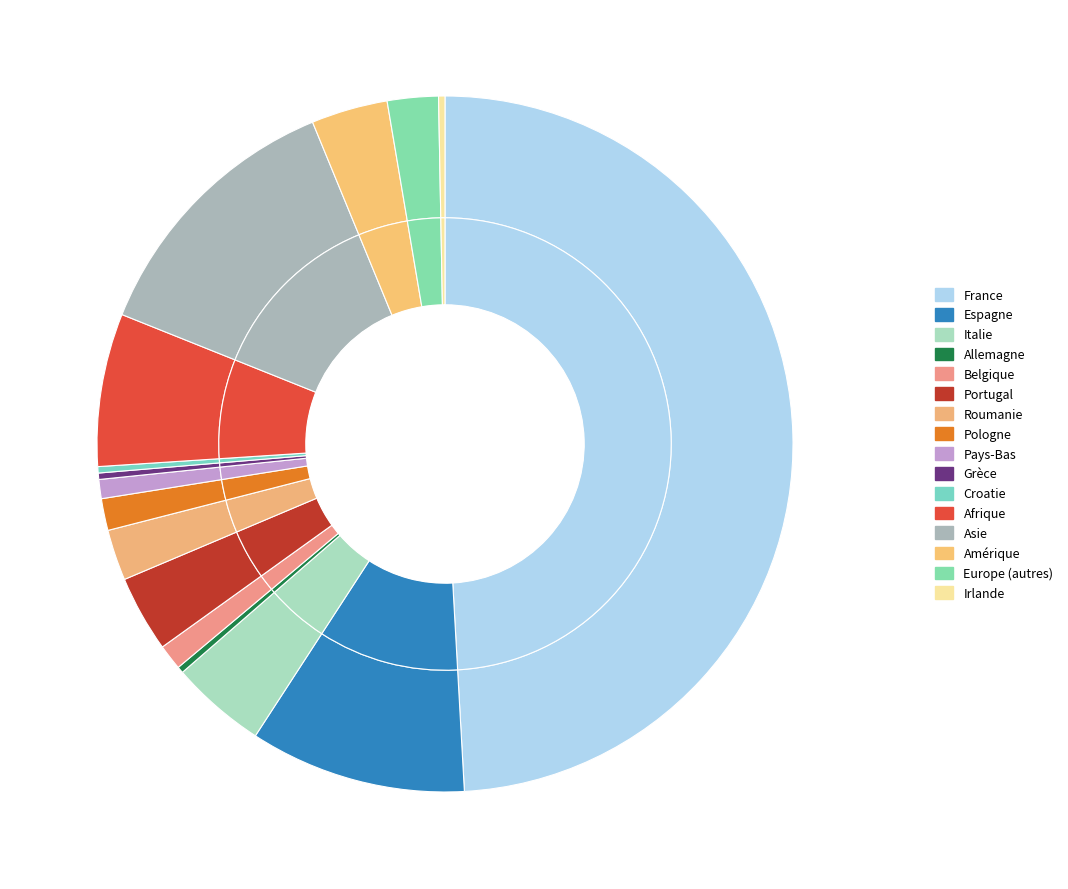

What percentage is the France slice, to the nearest percent?

49%